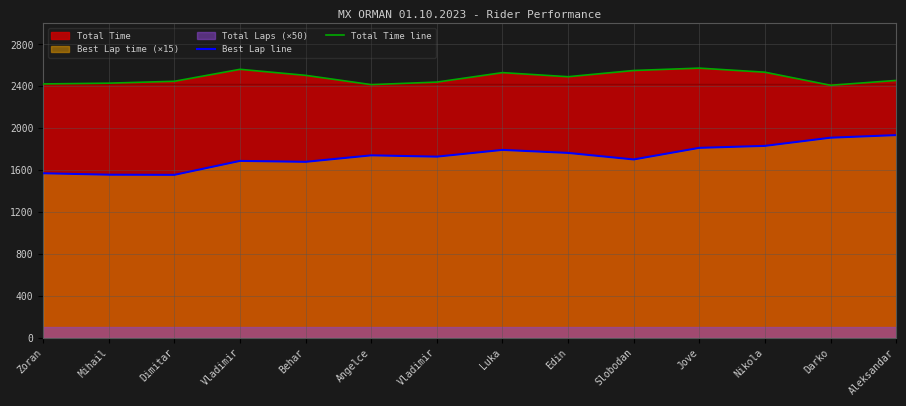

Which series has the largest total across all categories?

Total Time line